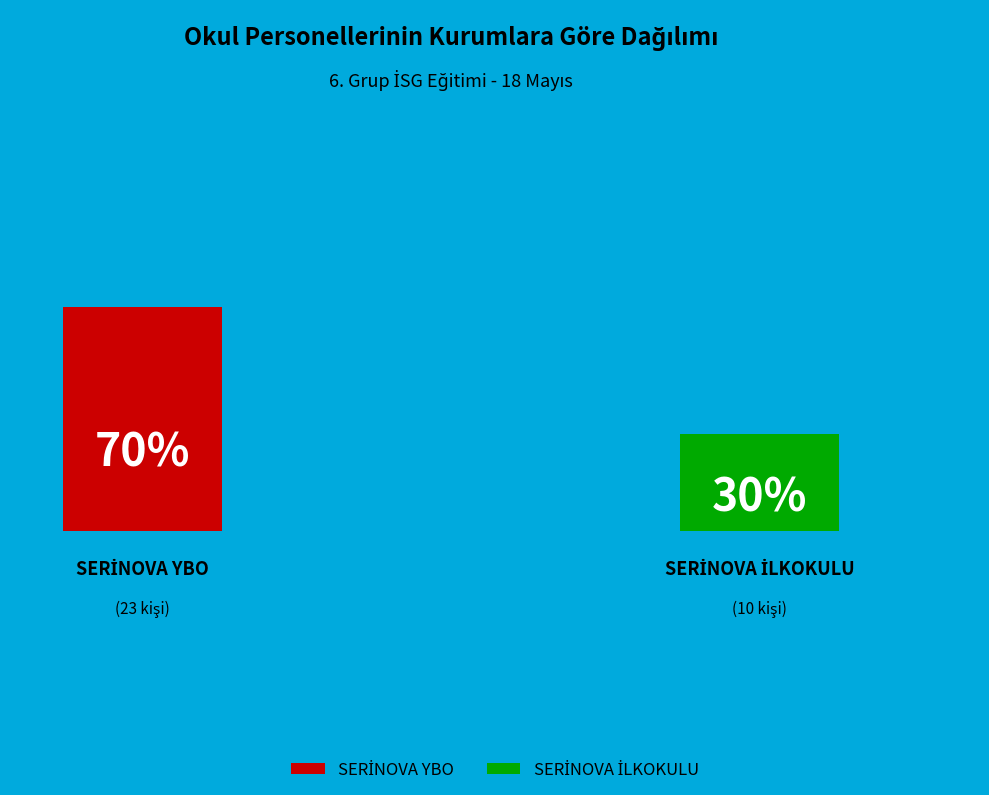

Count the number of slices in the pie.

2